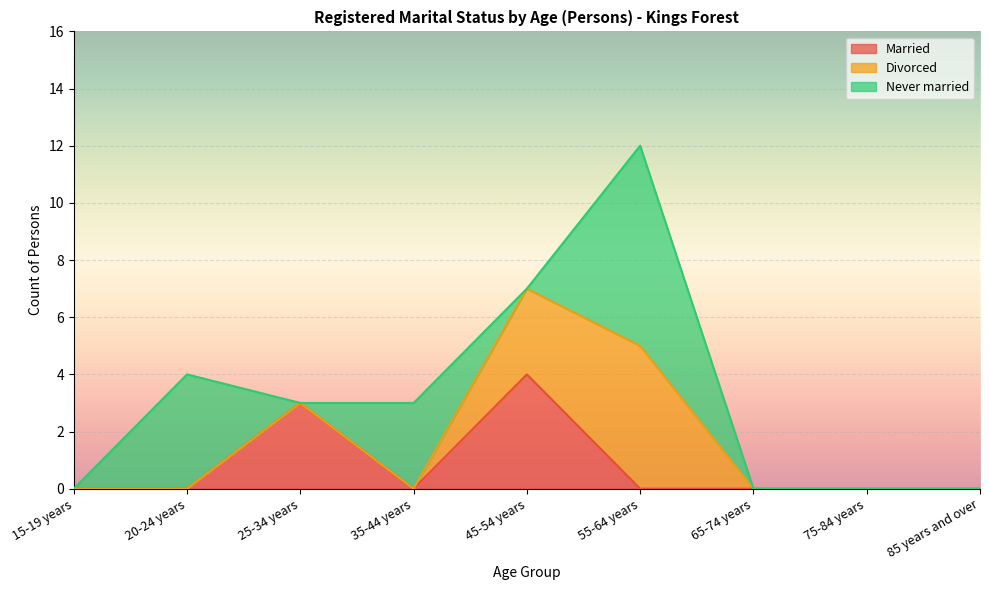

How many intersections are there between Never married and Divorced?

2